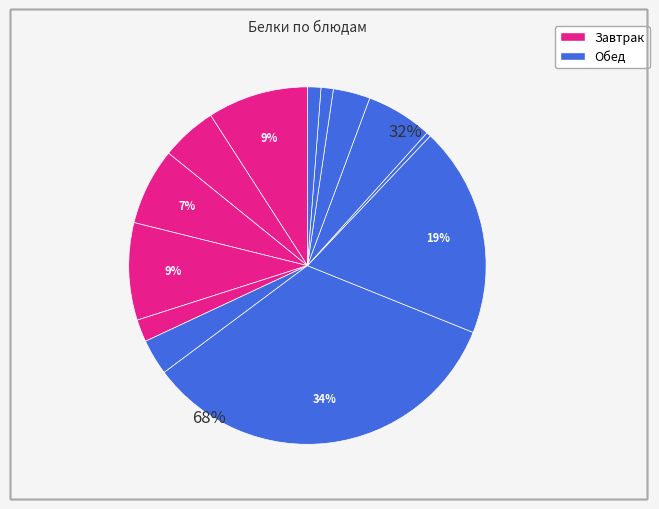

Does any single category account for the majority?

No